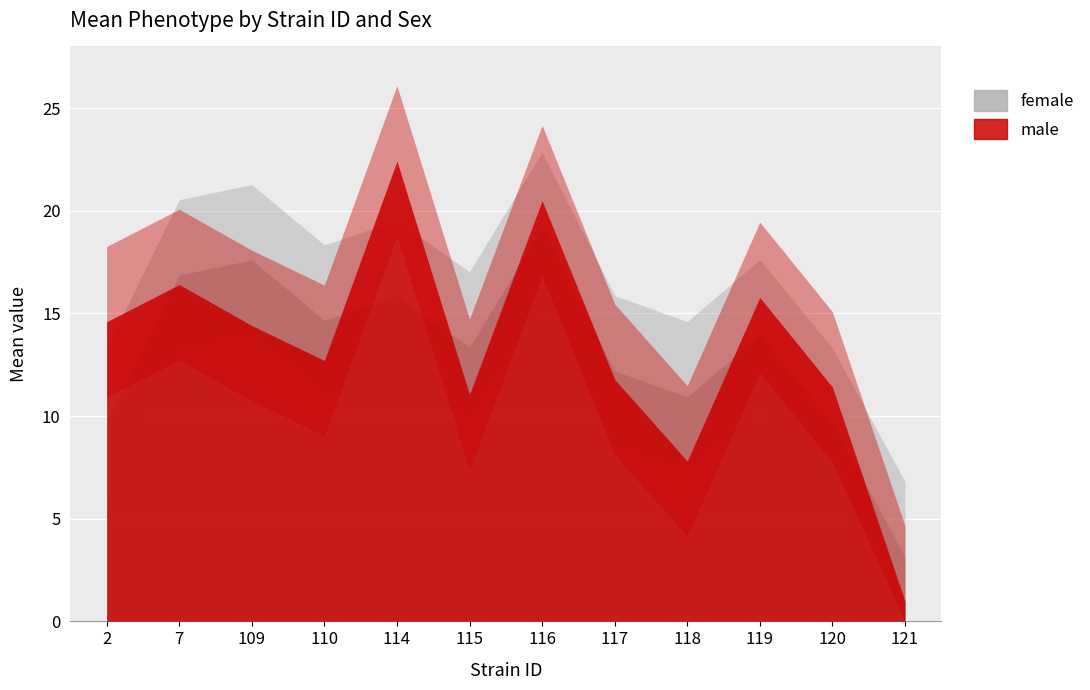

Where is the first local minimum for female?

110